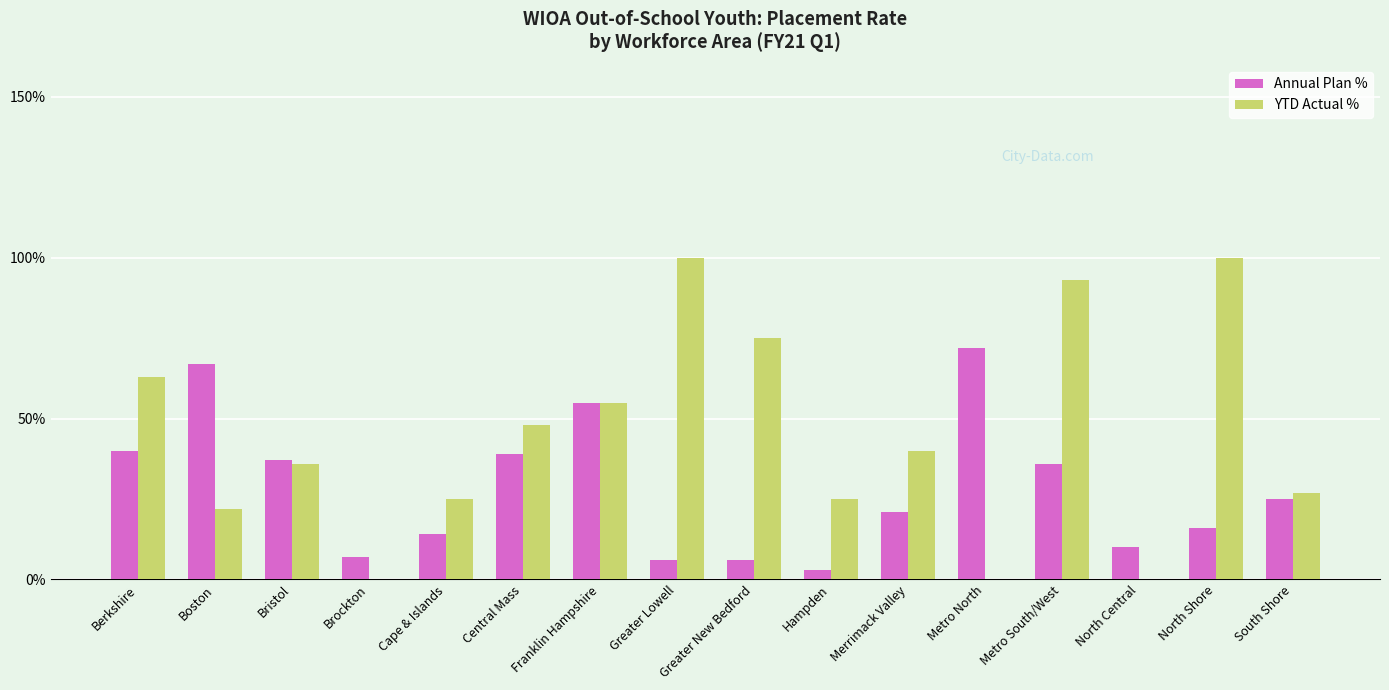

Which series changed the most between Metro North and Metro South/West?

YTD Actual %